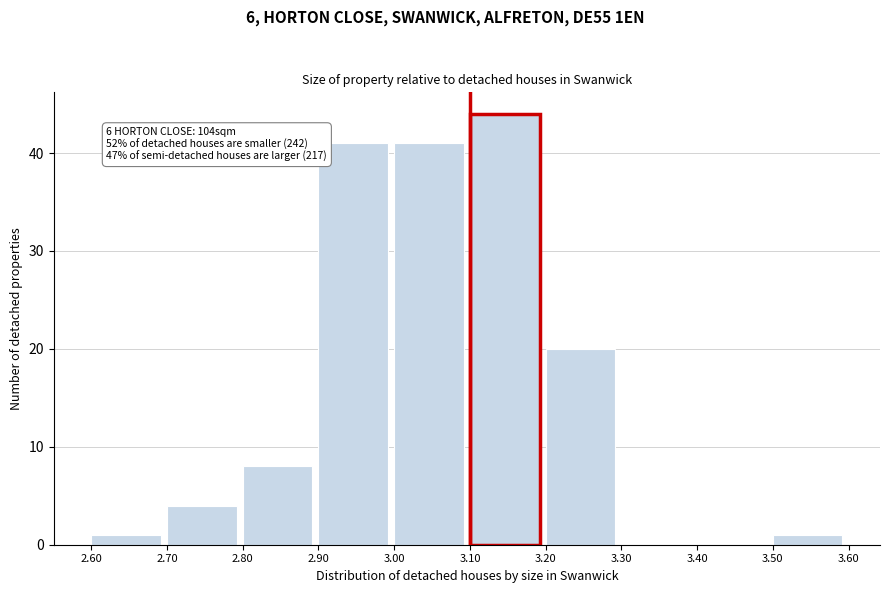

Over which range of the x-axis is the bar tallest?

3.10 to 3.20